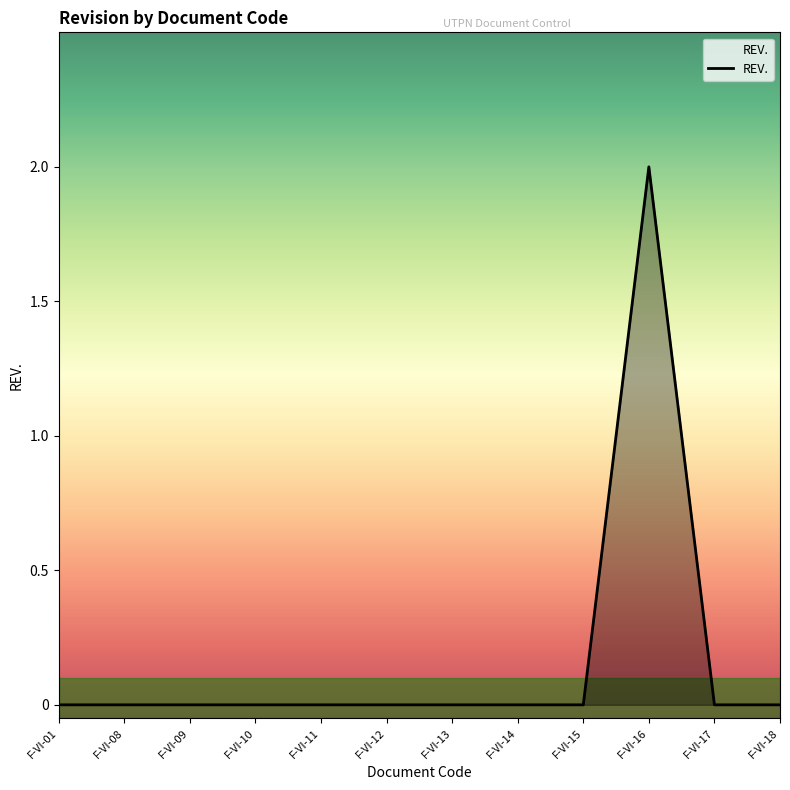

At which category does the chart reach its peak across all series?

F-VI-16